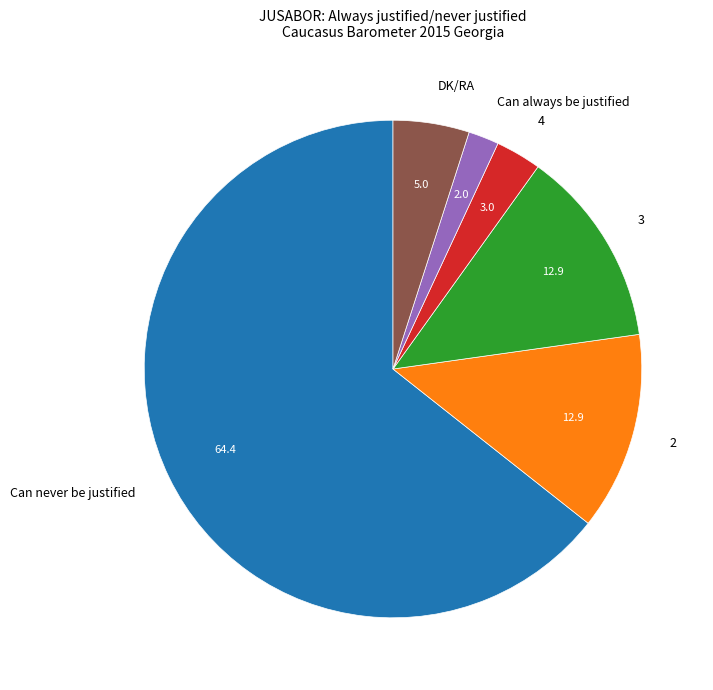

Does Can never be justified account for over 50% of the chart?

Yes